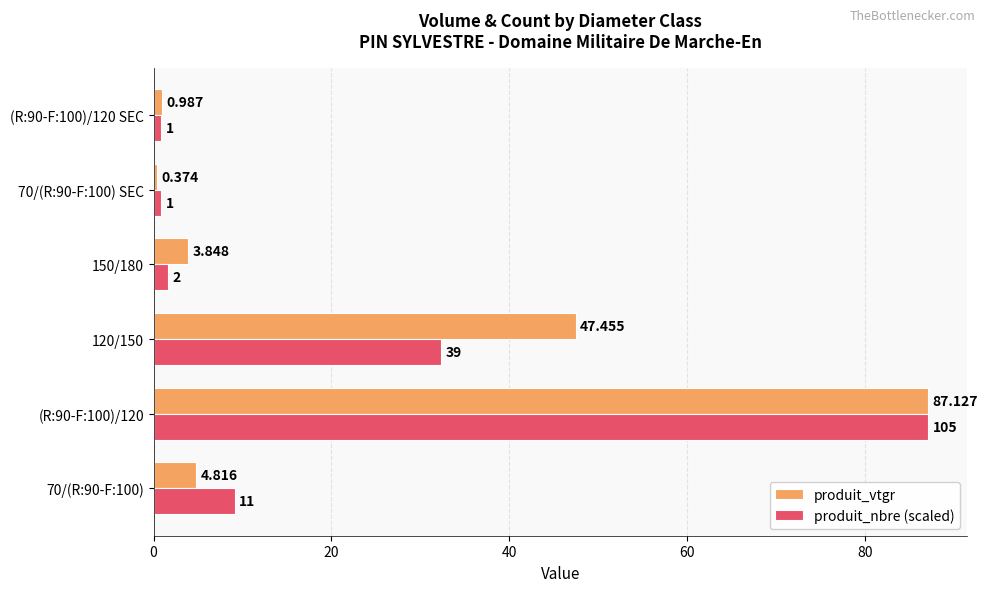

At how many categories does at least one series exceed 43?

2